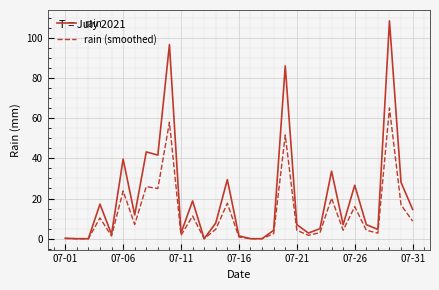

Which series has the largest total across all categories?

rain